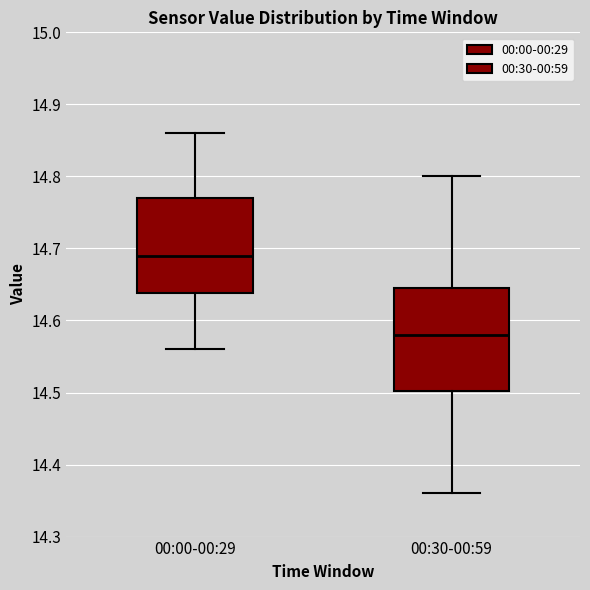

Which box's median line is the highest?

00:00-00:29